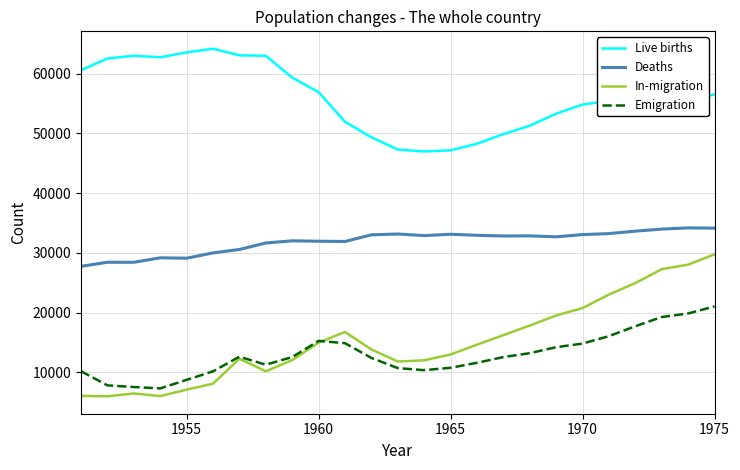

Which series has the widest spread of values?

In-migration